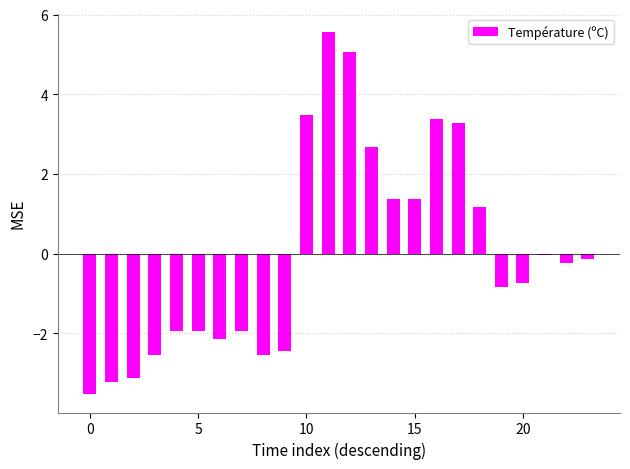

What is the value of the 17th bar from the left?

3.4